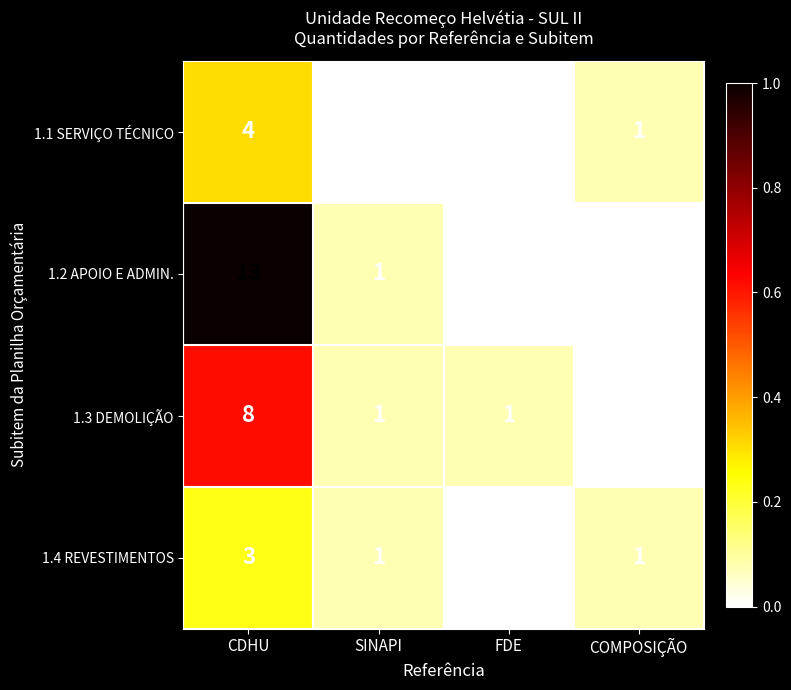

At which category is the sum across all series the highest?

CDHU